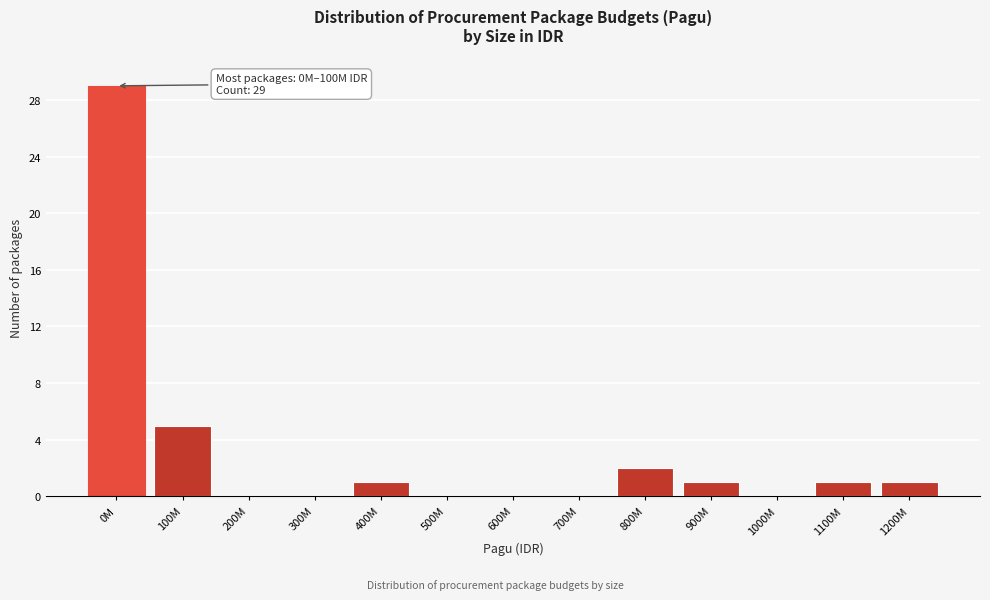

Reading right to left, what are all the values shown in this chart?

1200M=1	1100M=1	1000M=0	900M=1	800M=2	700M=0	600M=0	500M=0	400M=1	300M=0	200M=0	100M=5	0M=29